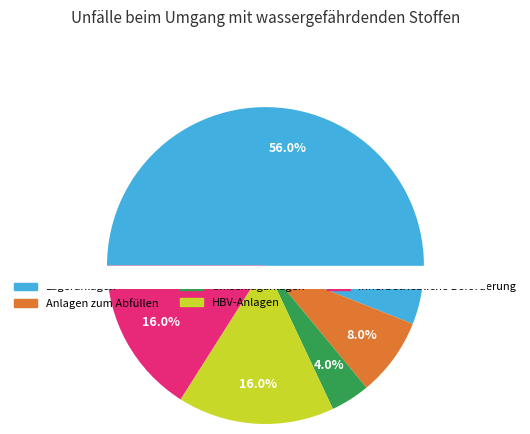

What percentage is the HBV-Anlagen slice, to the nearest percent?

16%